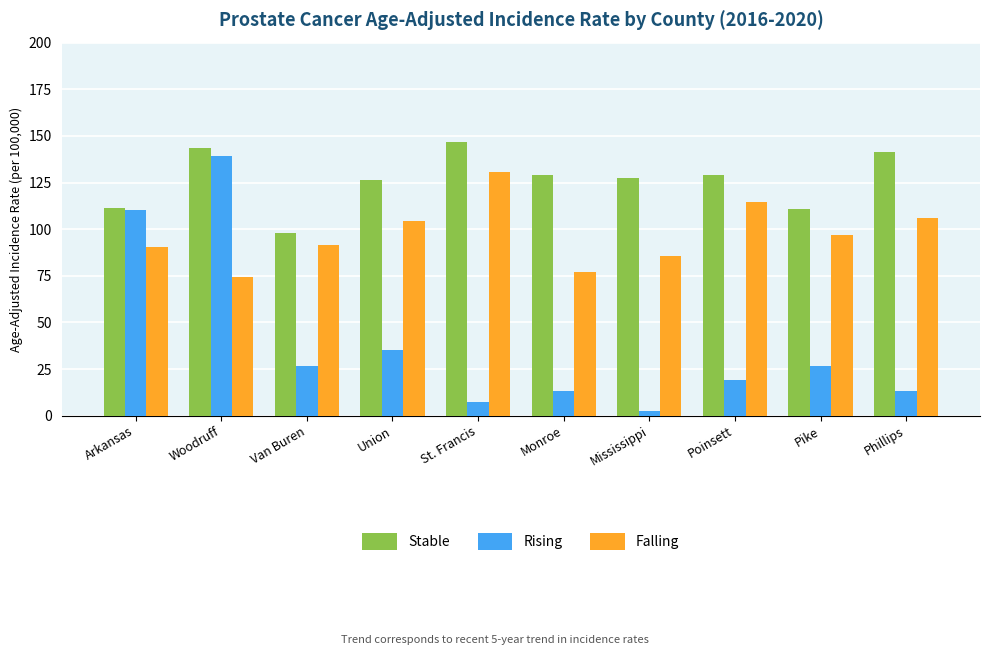

What is the total value across all series at Van Buren?

216.1